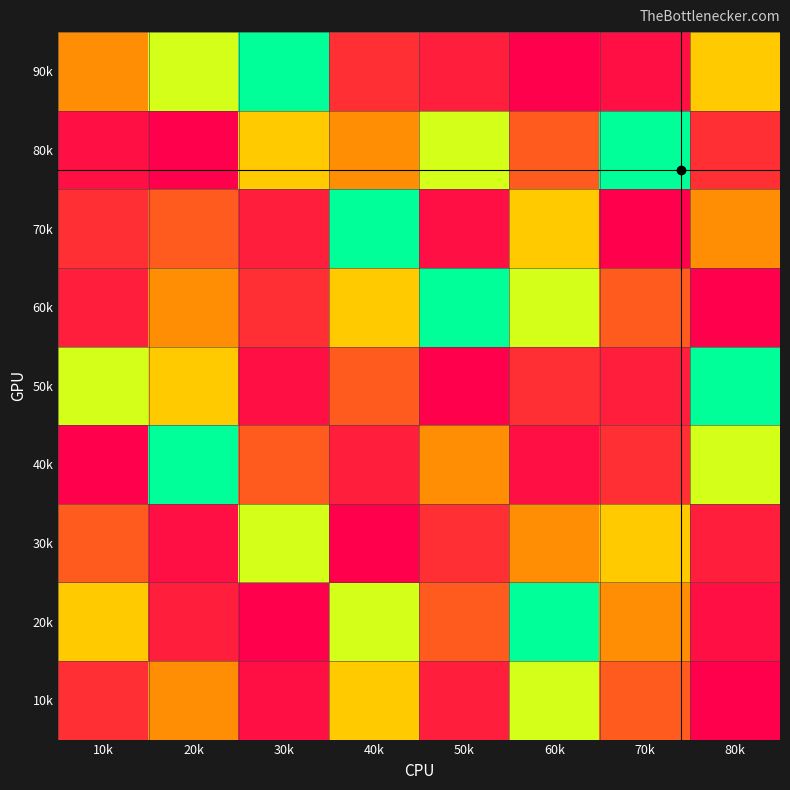

Which has a higher value, 70k or 50k?

50k